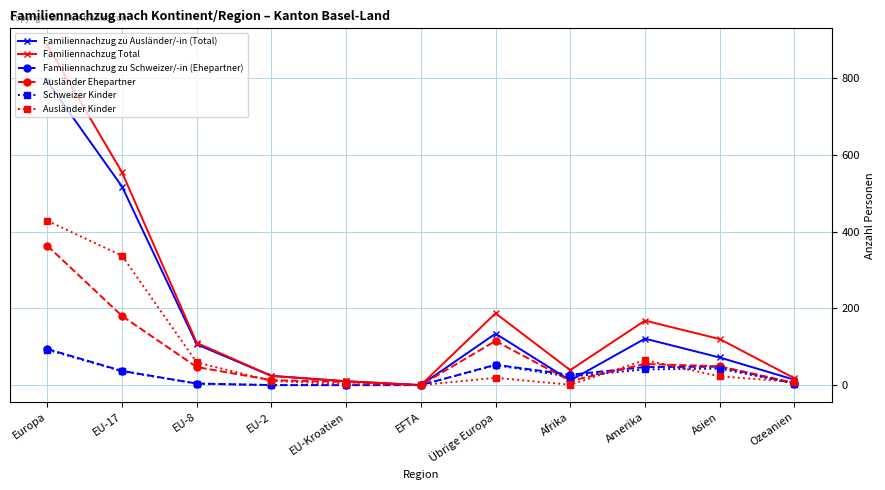

How many data points in Ausländer Kinder are less than 19?

5